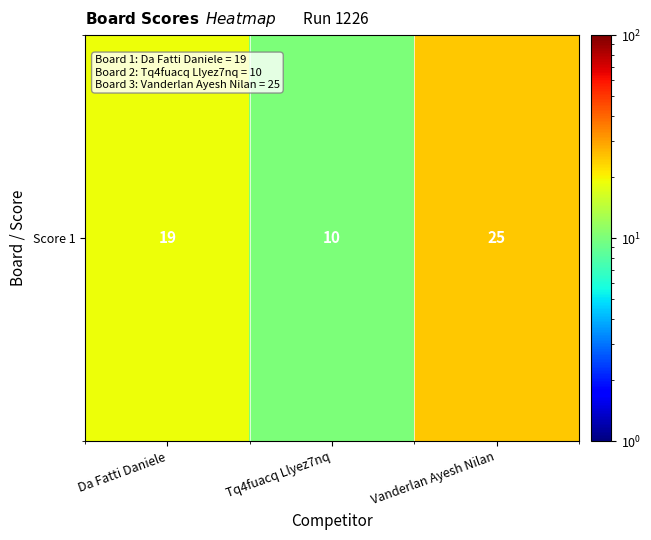

At which label is the value closest to 17?

Da Fatti Daniele